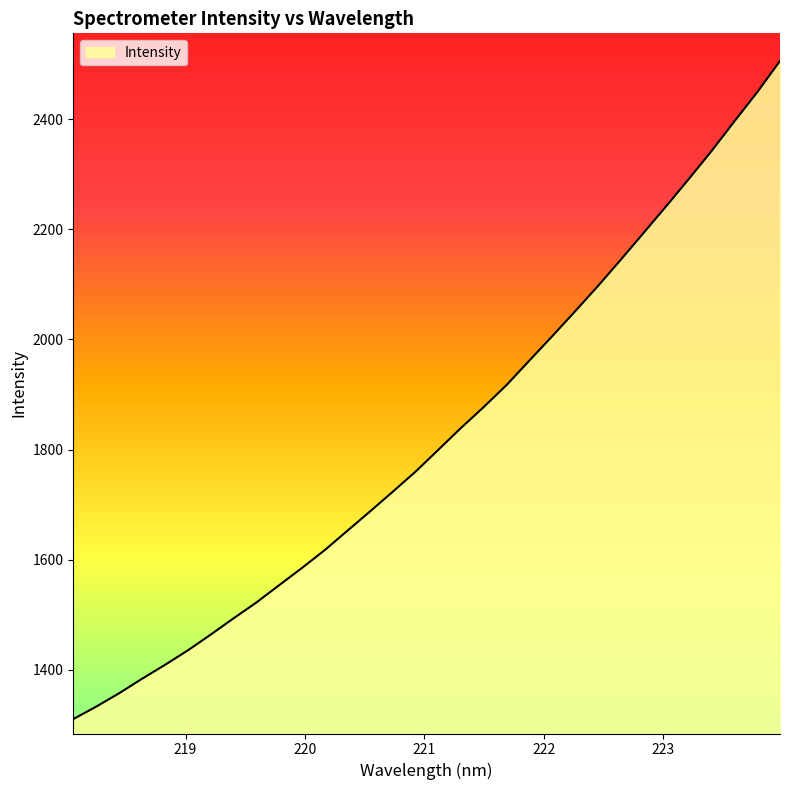

What is the maximum value shown in the chart?

2506.3